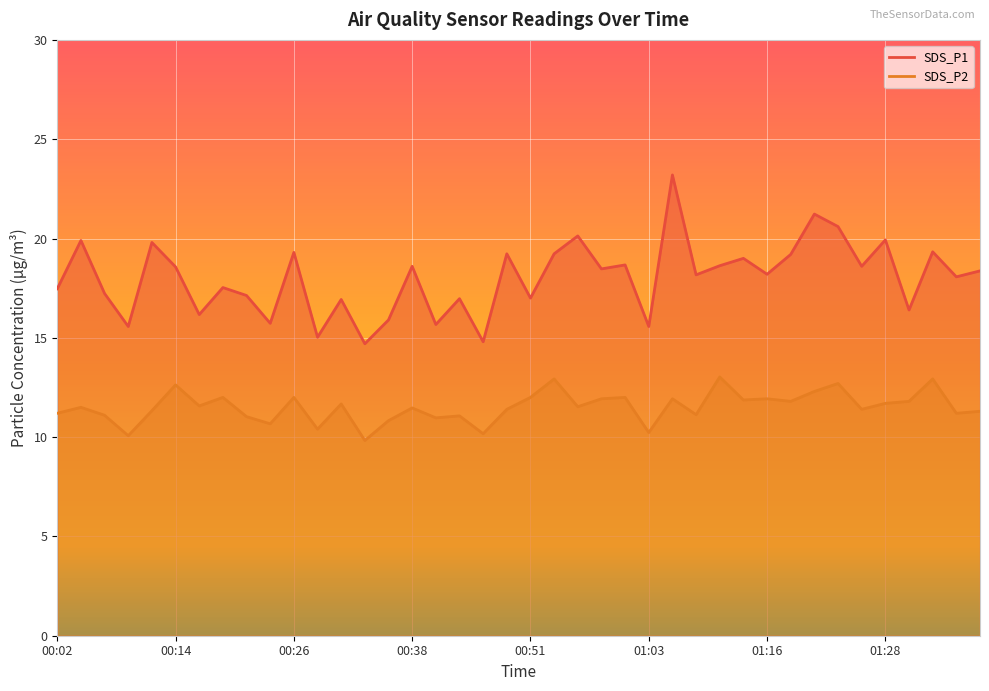

What is the minimum value for SDS_P1?

14.7